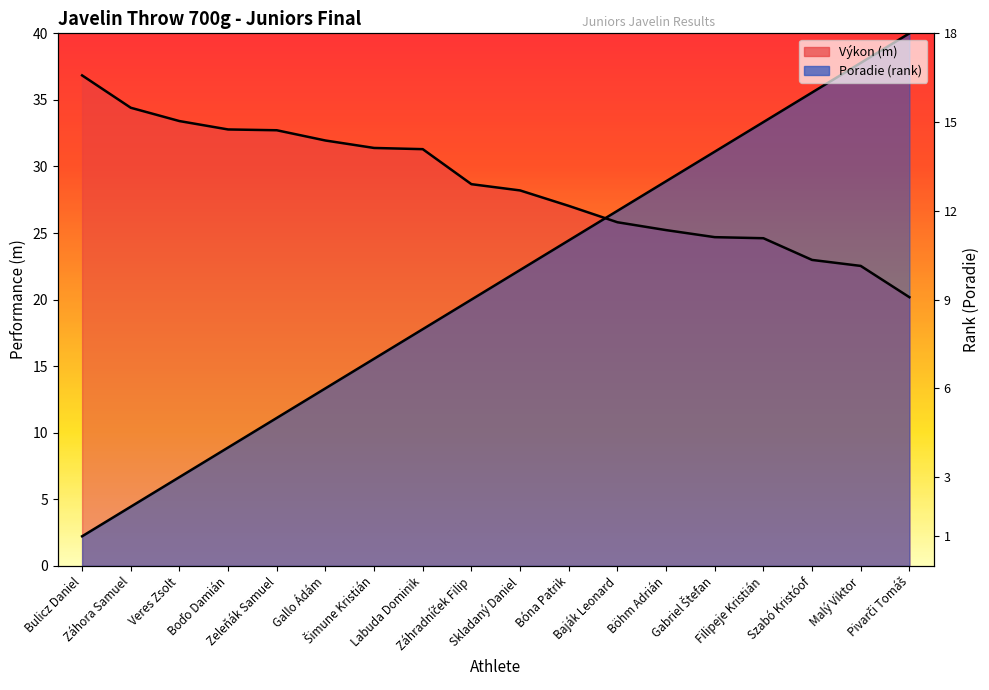

What is the difference between the Výkon values at Záhora Samuel and Bóna Patrik?

7.4